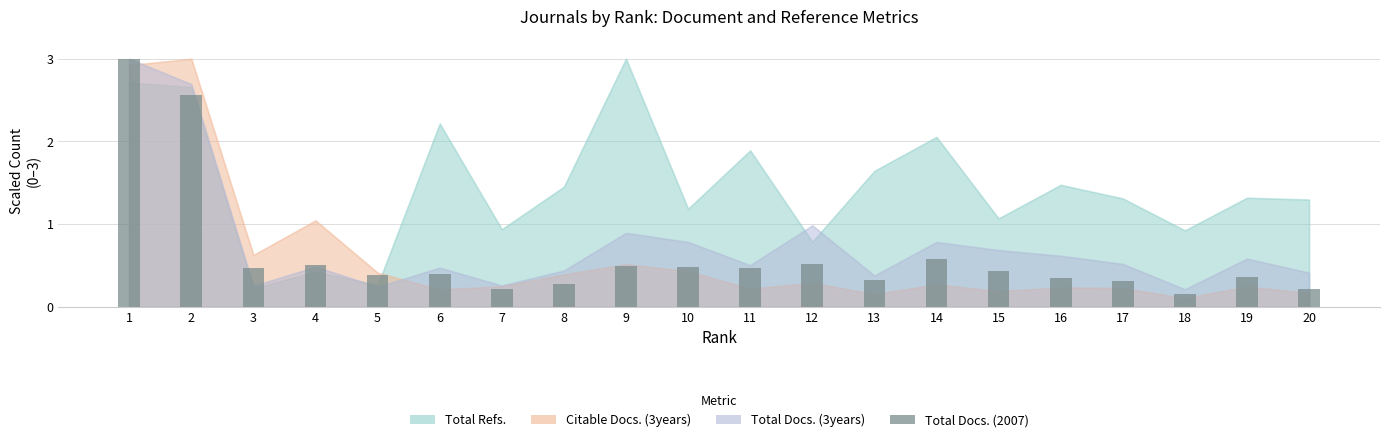

The value at 13 is 0.5. True or false?

False